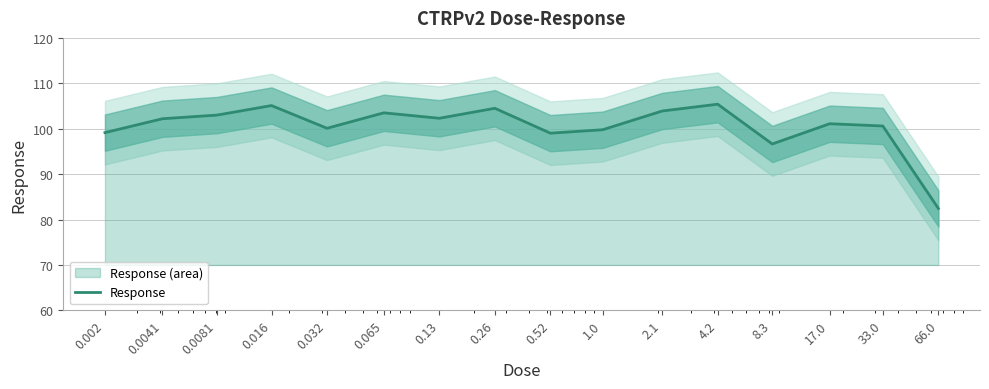

True or false: the data shows 42.2 at 66.0.

False